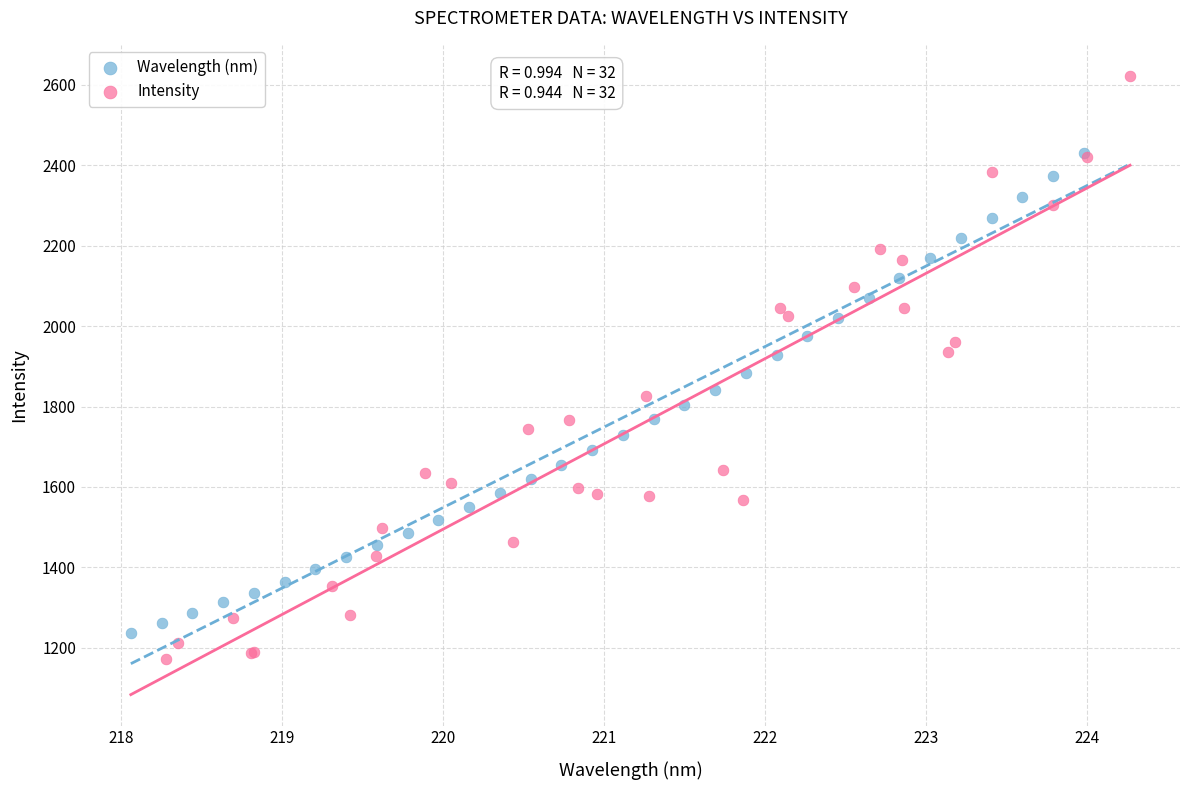

Which series has the widest spread of Y values?

Intensity